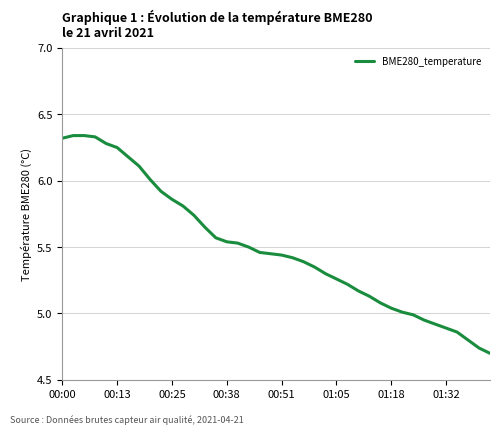

Count the number of categories in the chart.

40